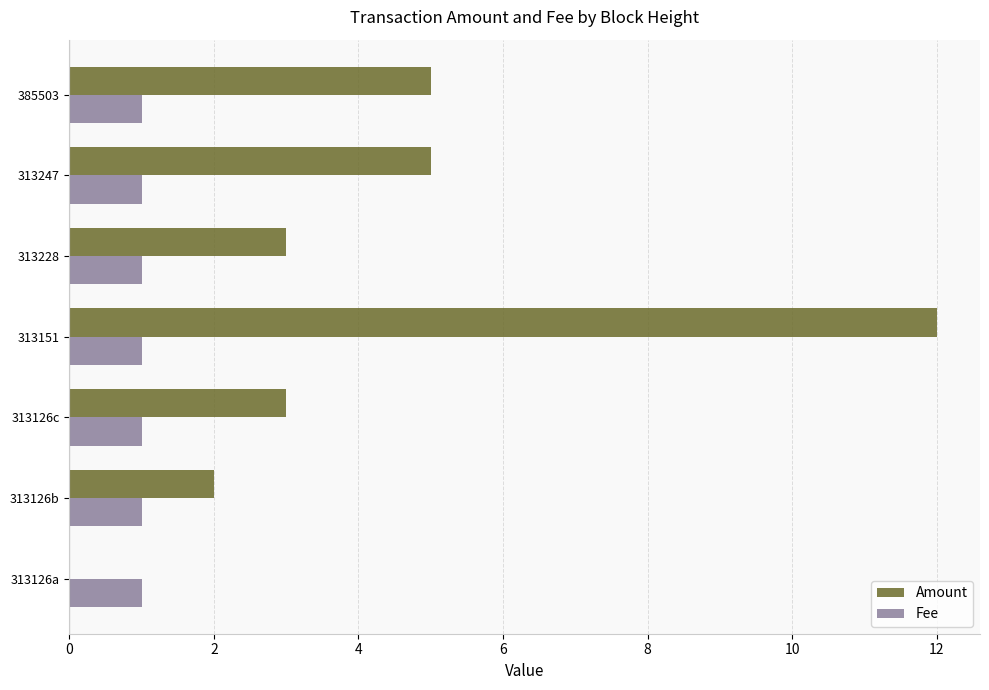

At which category is the sum across all series the highest?

313151